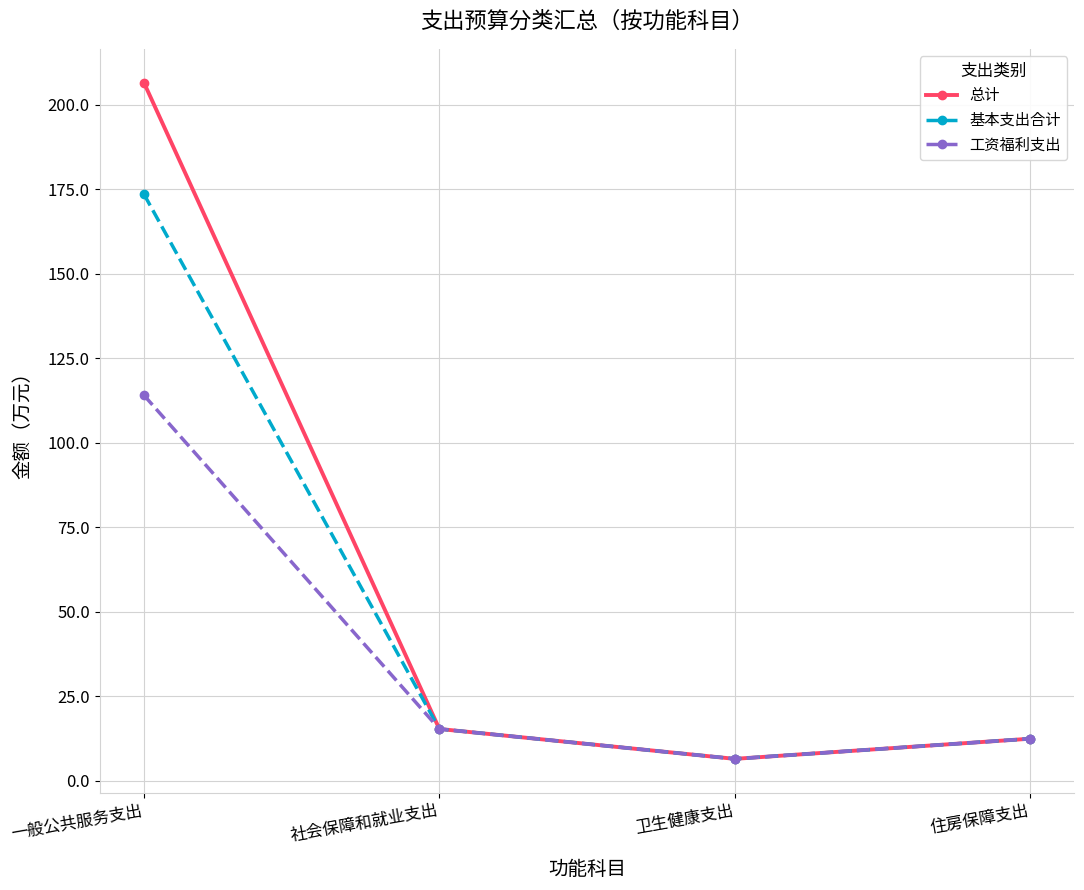

Where does the 工资福利支出 series first go above 15?

一般公共服务支出